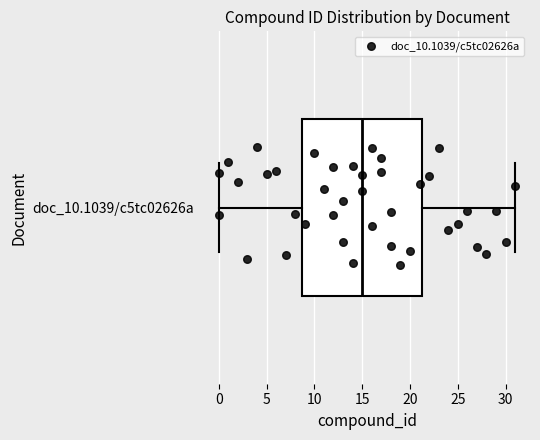

Read this box plot against the x-axis: the position of the median line, the range covered by the box, and the ends of both whiskers. The values are not printed on the chart, so give them approximately, as read against the axis.

median 15.0, box 9.0 to 21.5, whiskers 0.0 to 31.0